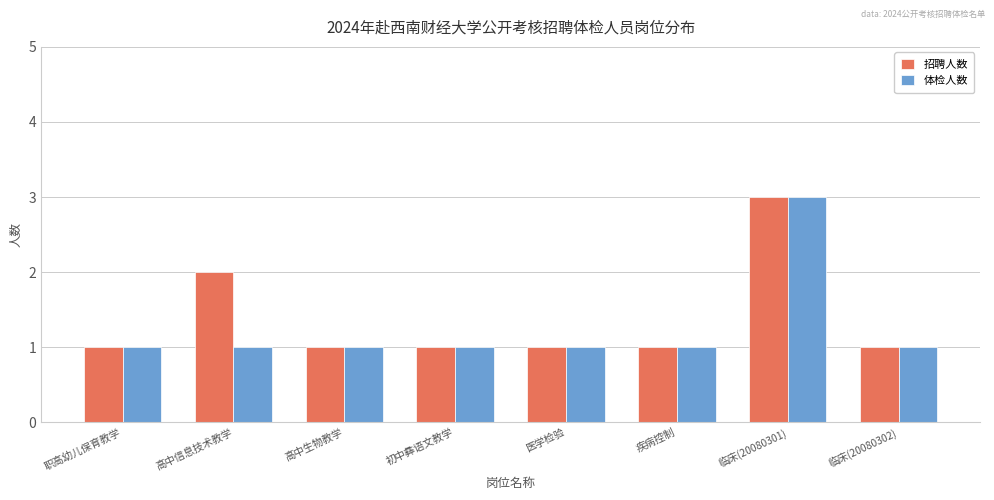

What is the lowest value of the 体检人数 series?

1